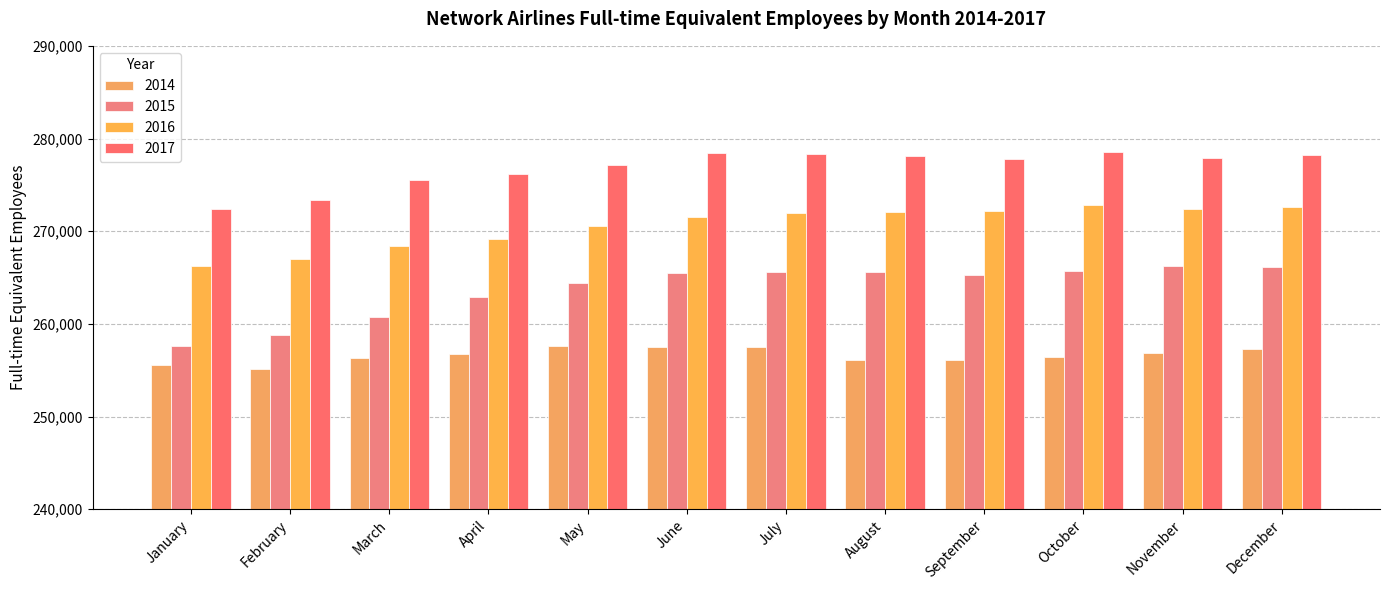

How many series are shown in this chart?

4